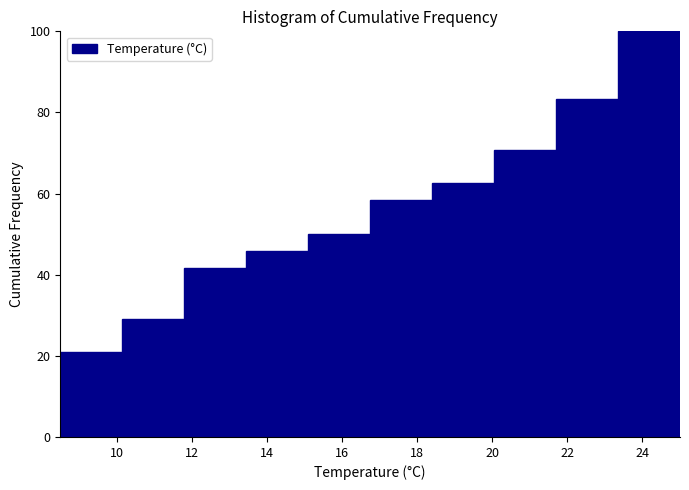

What is the height of the bar covering 21.70 to 23.35 on the x-axis? Neither the bar edges nor the heights are printed on the chart, so give them approximately, as read against the axes.

84